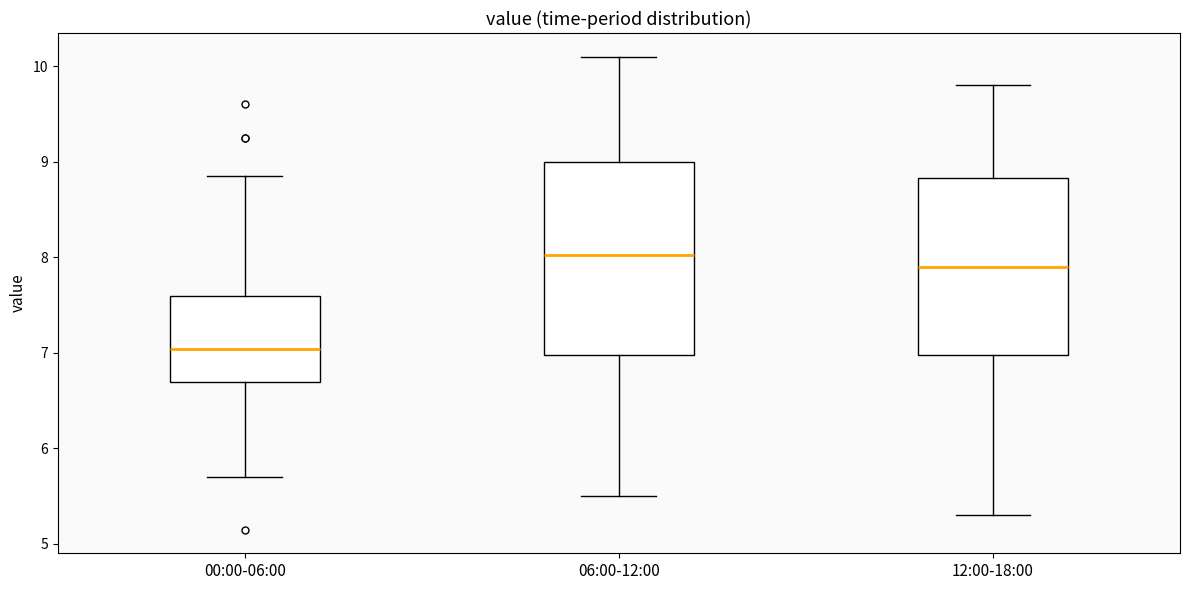

Reading left to right, read every box against the y-axis: the position of its median line, the range the box covers, and the ends of its whiskers. The values are not printed on the chart, so give them approximately, as read against the axis.

00:00-06:00: median 7.0, box 6.7 to 7.6, whiskers 5.7 to 8.9
06:00-12:00: median 8.0, box 7.0 to 9.0, whiskers 5.5 to 10.1
12:00-18:00: median 7.9, box 7.0 to 8.8, whiskers 5.3 to 9.8